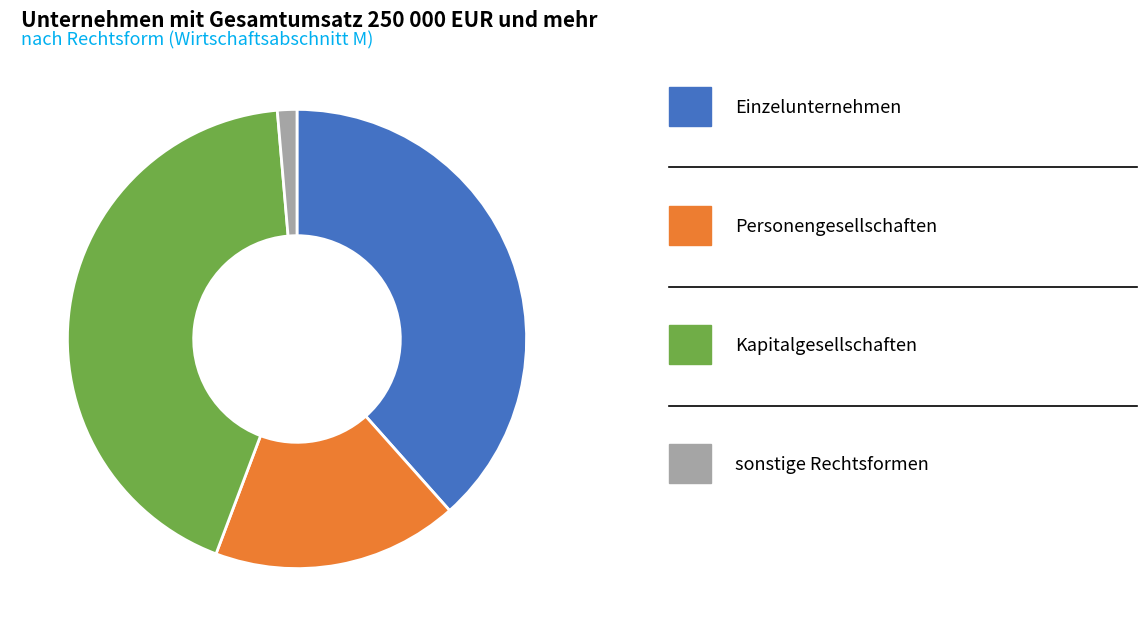

Does any single category account for the majority?

No